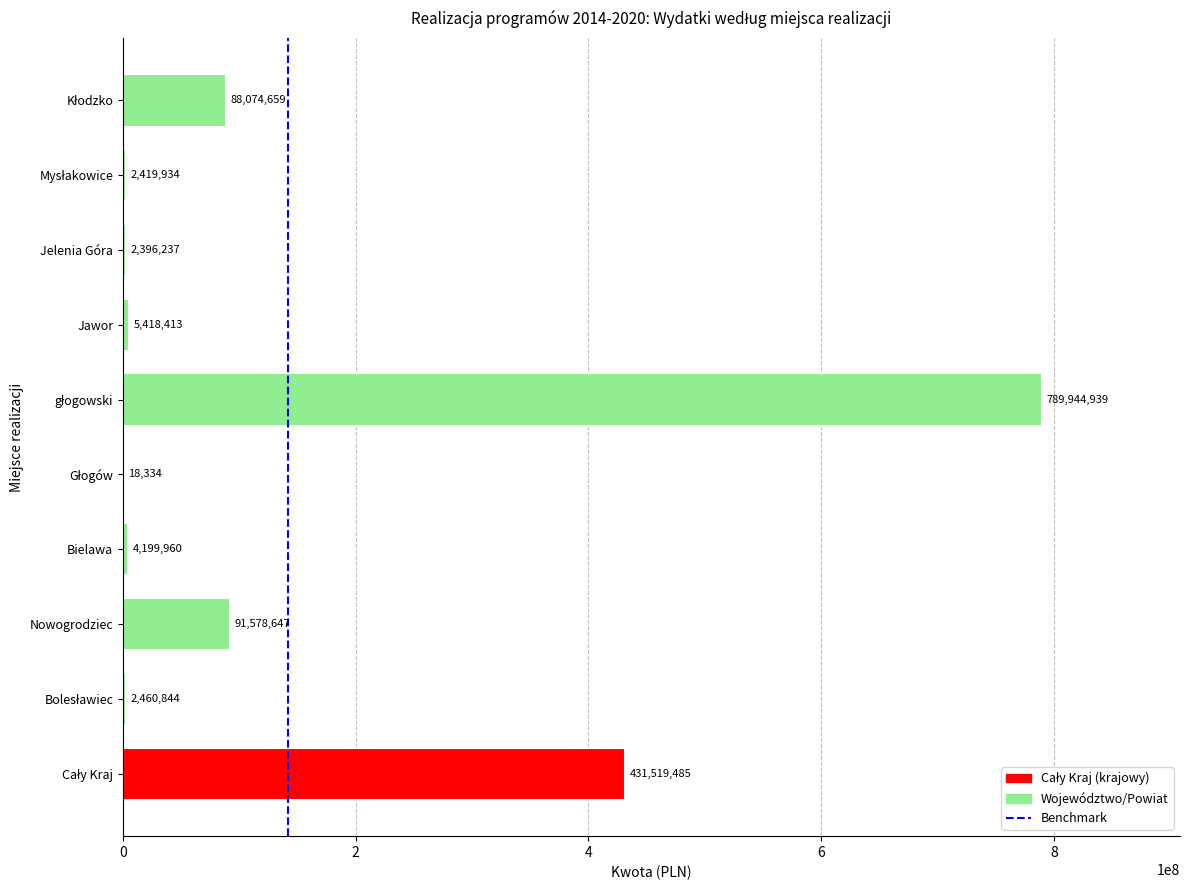

What is the approximate value at Nowogrodziec?

91578647.4